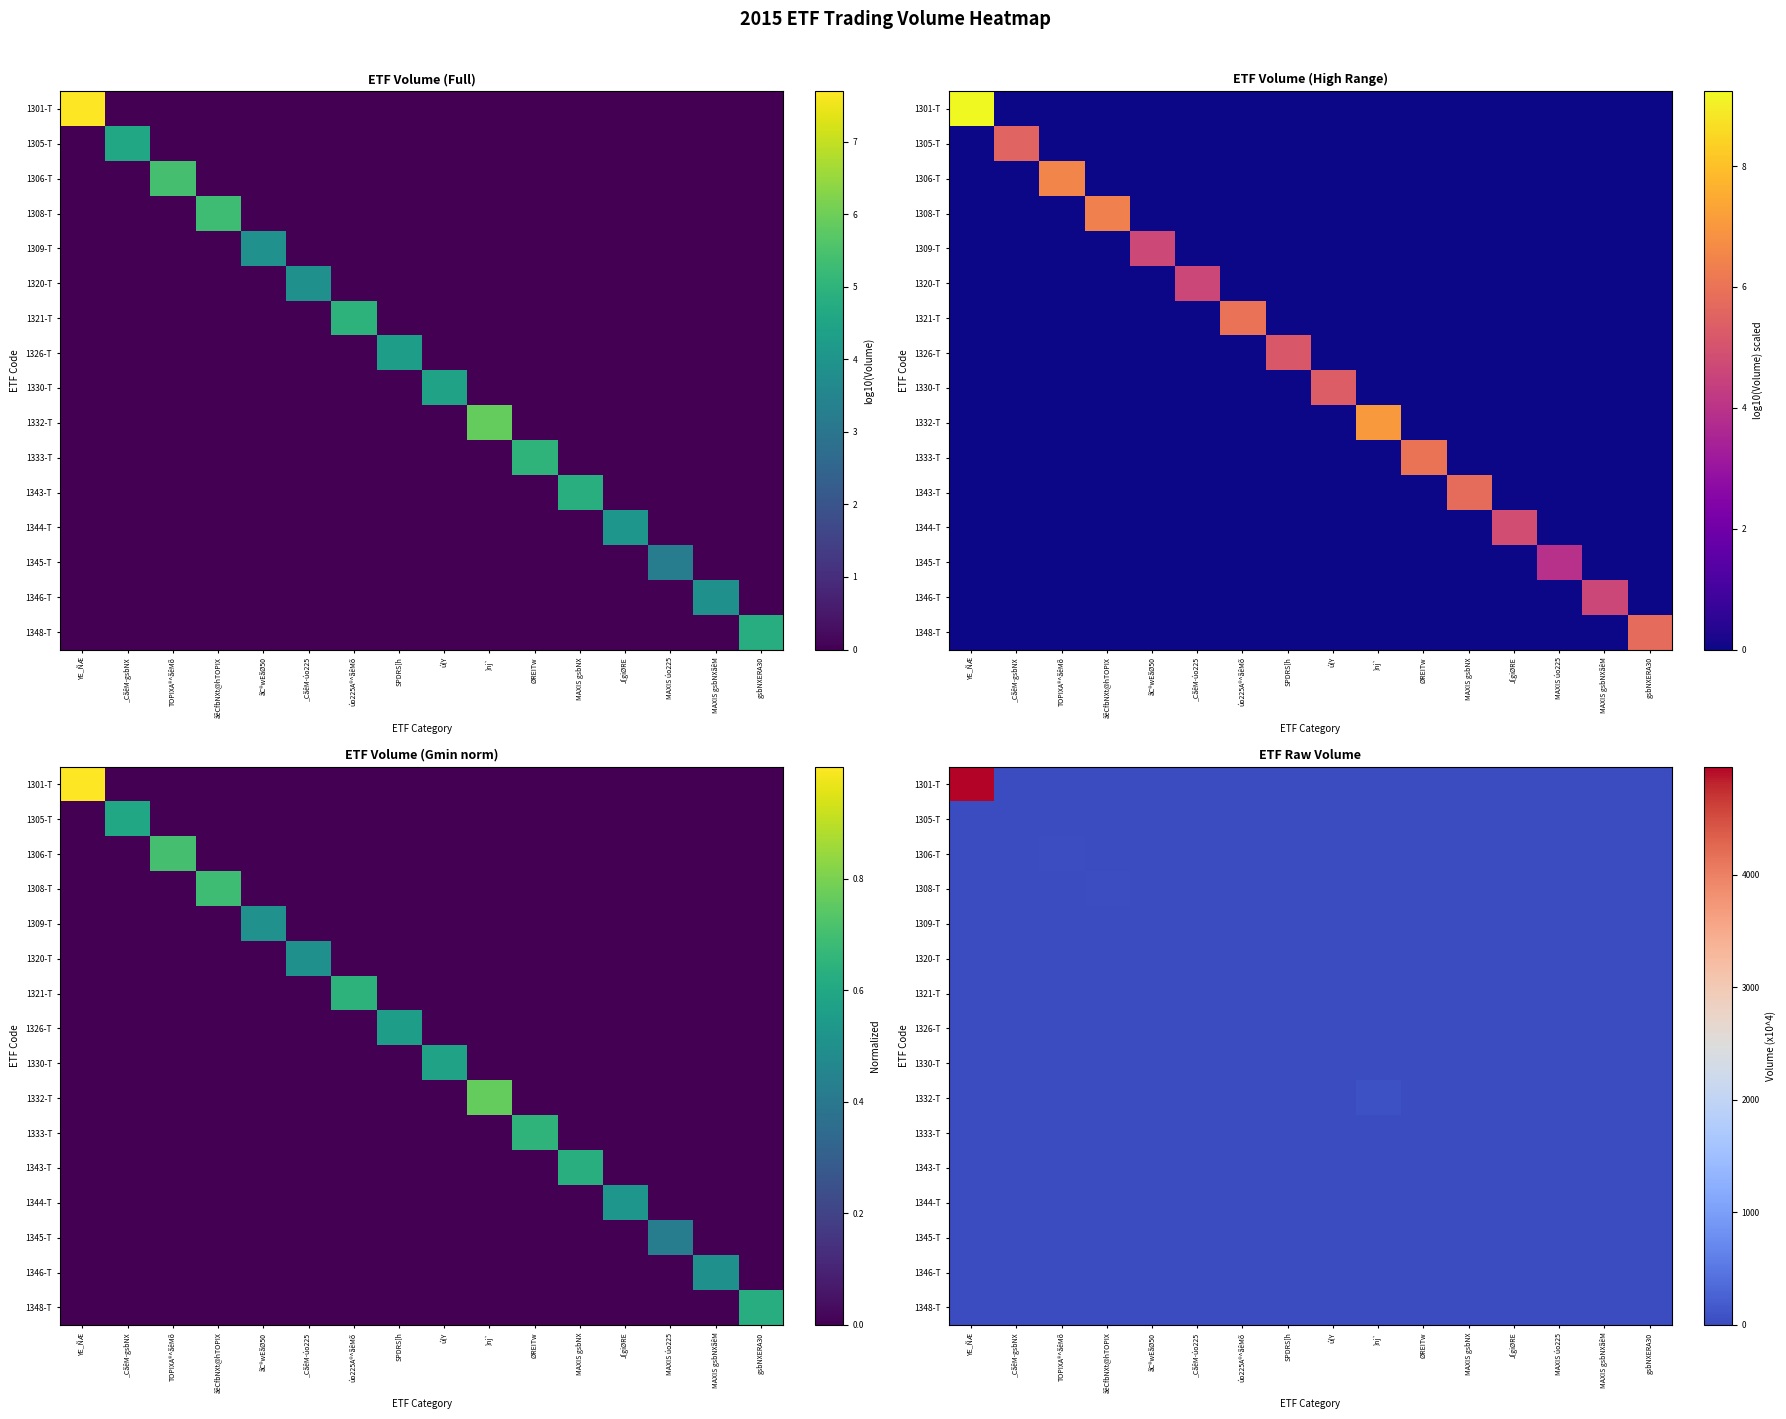

At how many categories does at least one series exceed 3947?

1